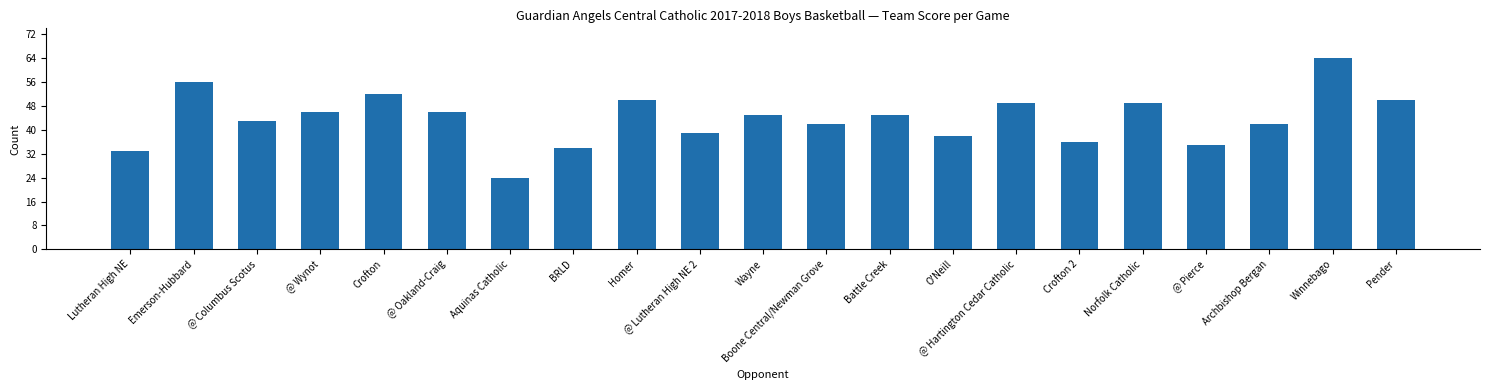

Reading right to left, what are all the values shown in this chart?

Pender=50	Winnebago=64	Archbishop Bergan=42	@ Pierce=35	Norfolk Catholic=49	Crofton 2=36	@ Hartington Cedar Catholic=49	O'Neill=38	Battle Creek=45	Boone Central/Newman Grove=42	Wayne=45	@ Lutheran High NE 2=39	Homer=50	BRLD=34	Aquinas Catholic=24	@ Oakland-Craig=46	Crofton=52	@ Wynot=46	@ Columbus Scotus=43	Emerson-Hubbard=56	Lutheran High NE=33